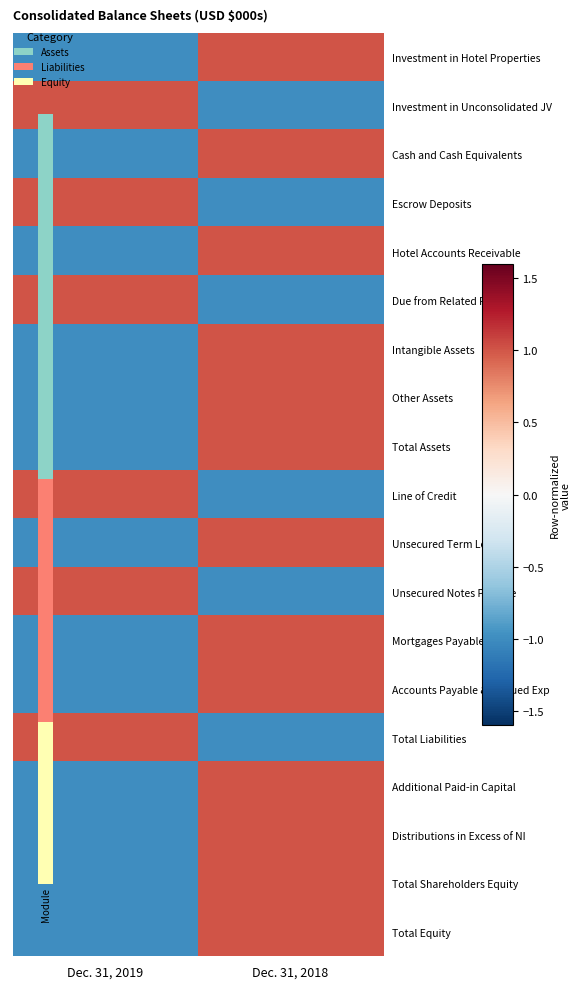

Which label corresponds to the smallest value in the chart?

Dec. 31, 2019